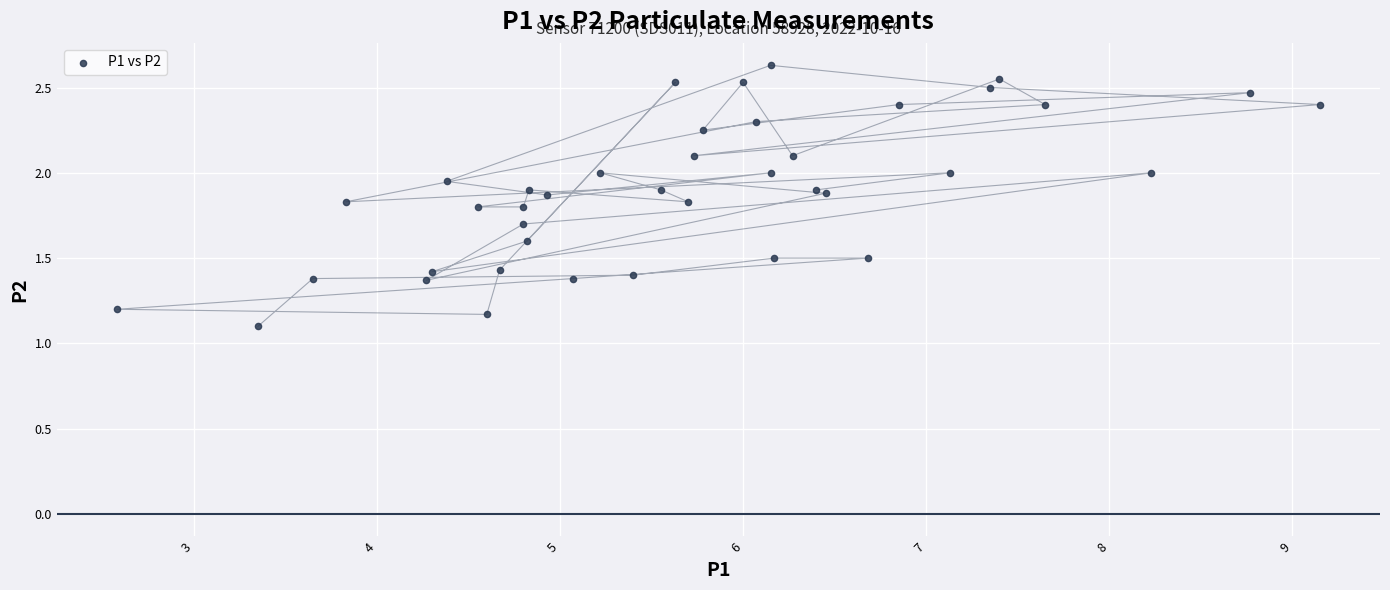

What Y value in the scatter plot is closest to 1?

1.1